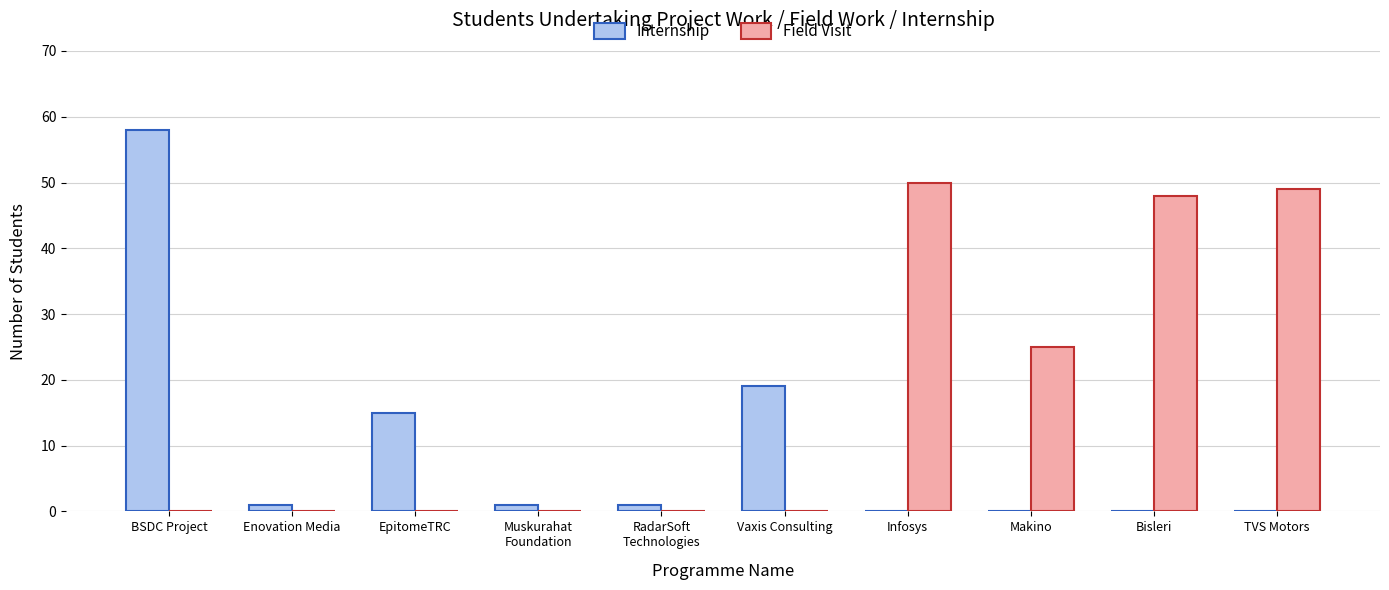

At which label is Internship closest to 29?

Vaxis Consulting